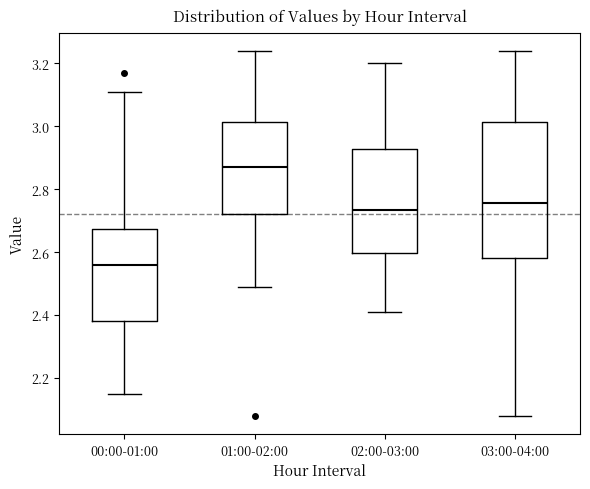

Comparing the boxes themselves (not the whiskers), which one is the tallest?

03:00-04:00